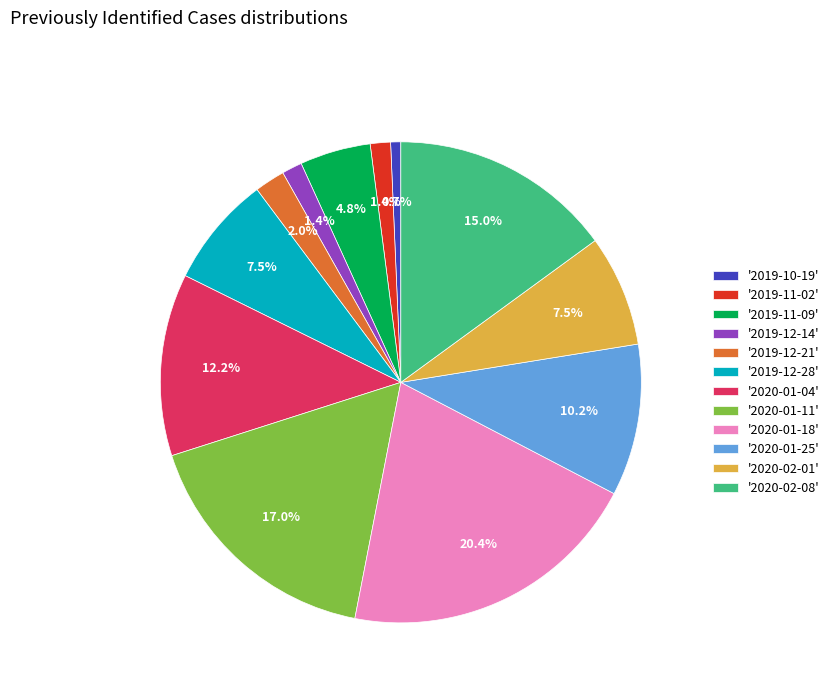

Do '2019-12-28' and '2020-02-01' together represent more than half of the pie?

No